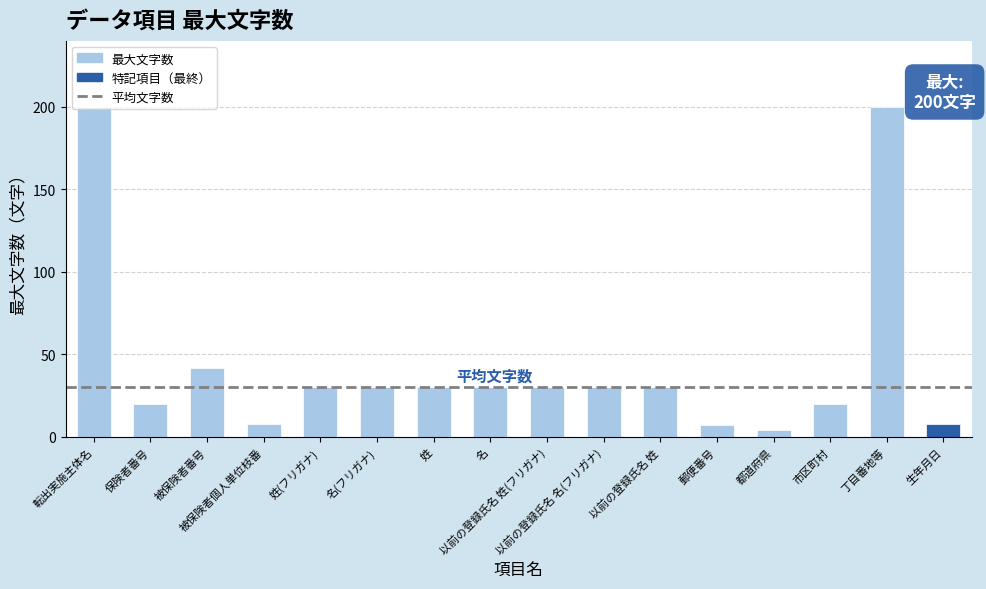

What is the difference between the values at 姓 and 転出実施主体名?

170